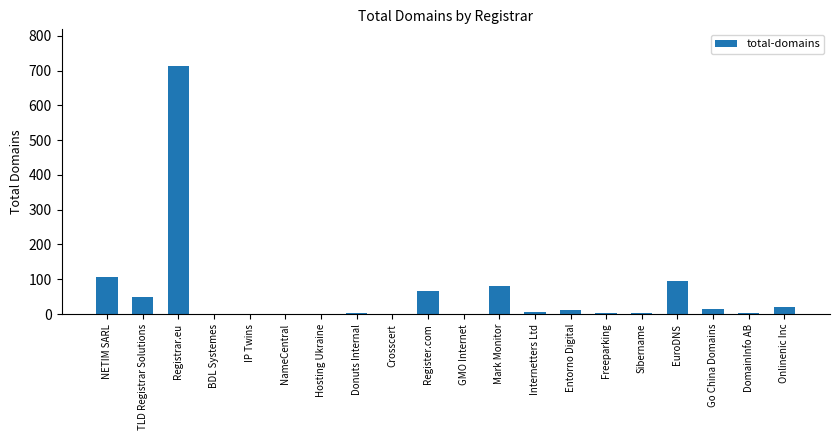

Where is the data nearest to the value 356?

NETIM SARL